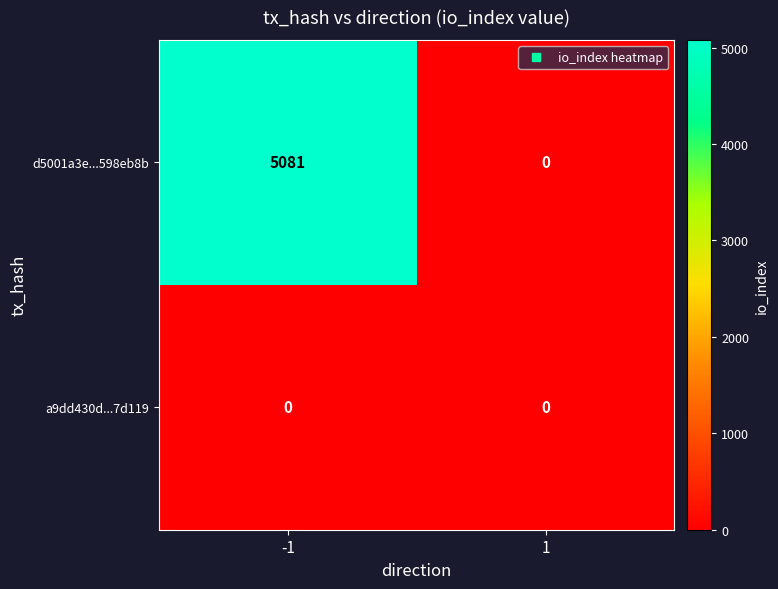

What is the difference between the d5001a3e...598eb8b values at 1 and -1?

5081